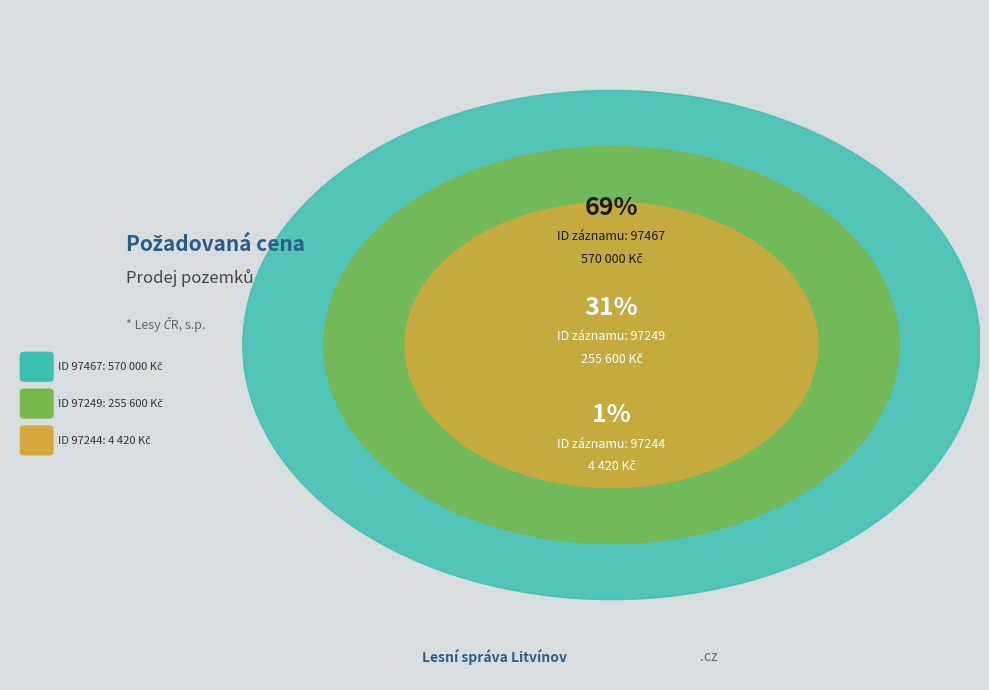

Which slice is the largest?

97467